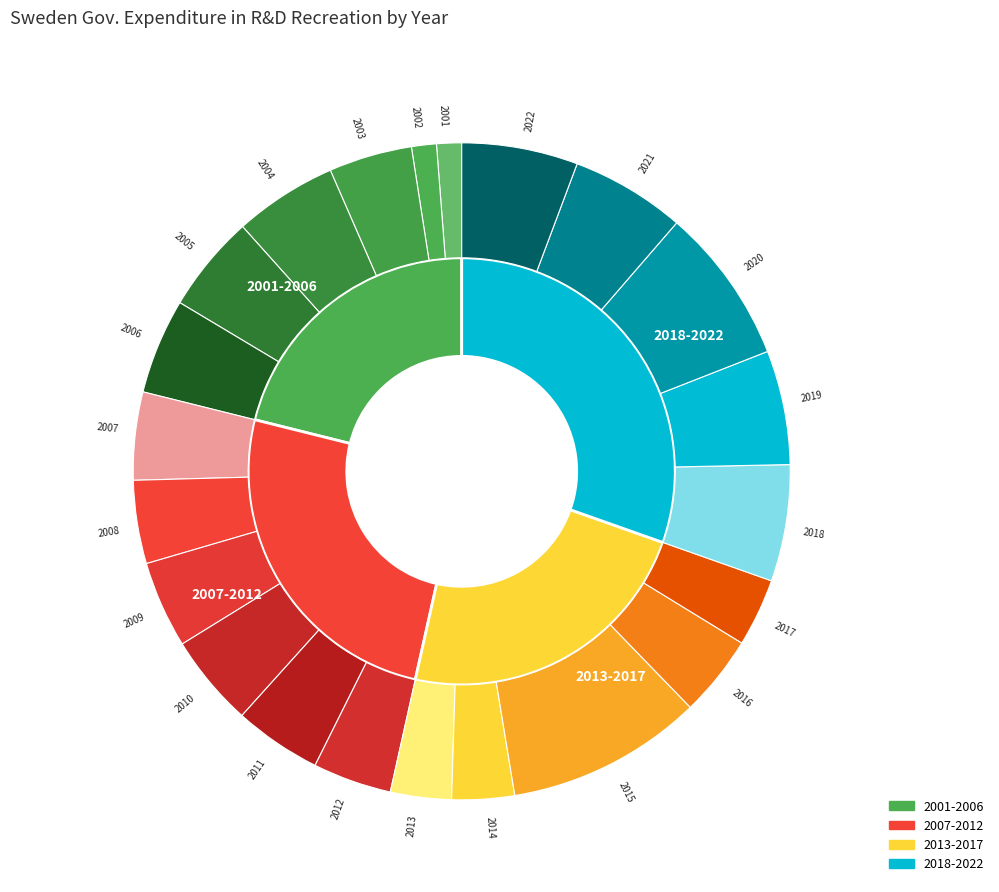

What portion of the pie excludes 2013?

97.0%